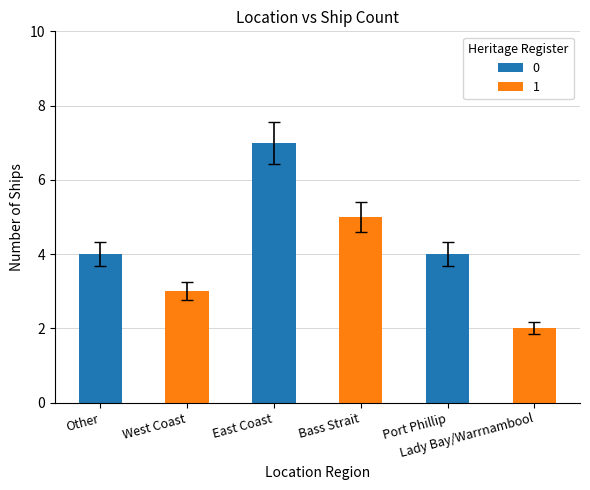

What is the ratio of the value at Lady Bay/Warrnambool to the value at West Coast?

0.7